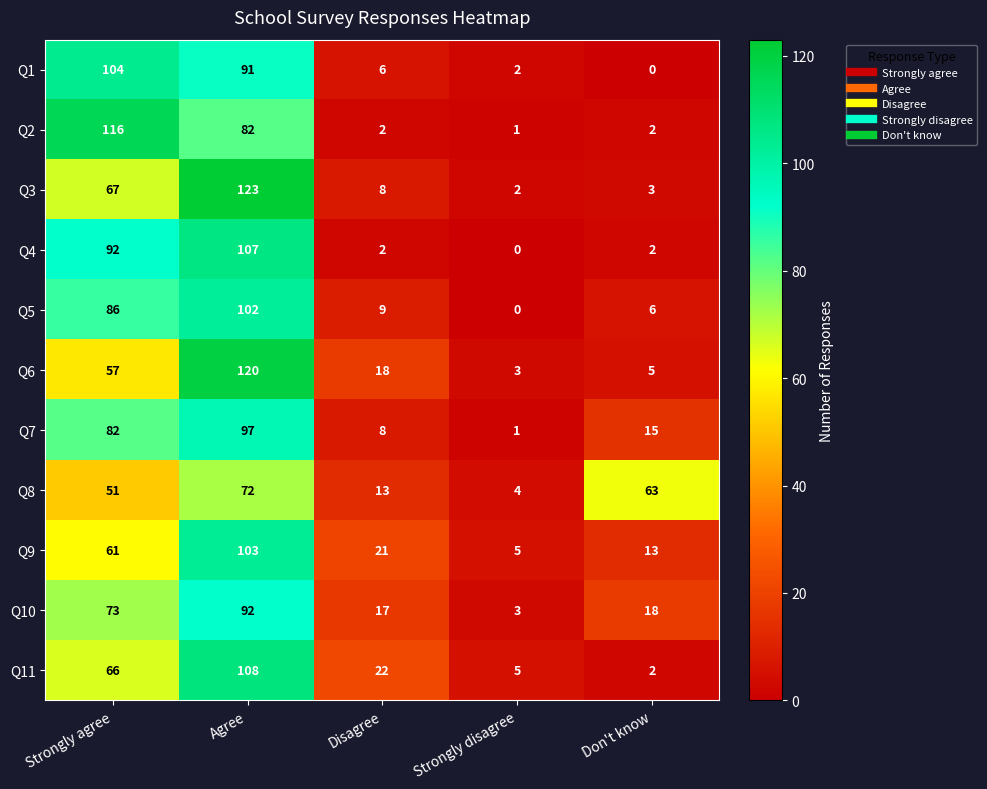

What is the spread (max minus min) of values at Disagree?

20